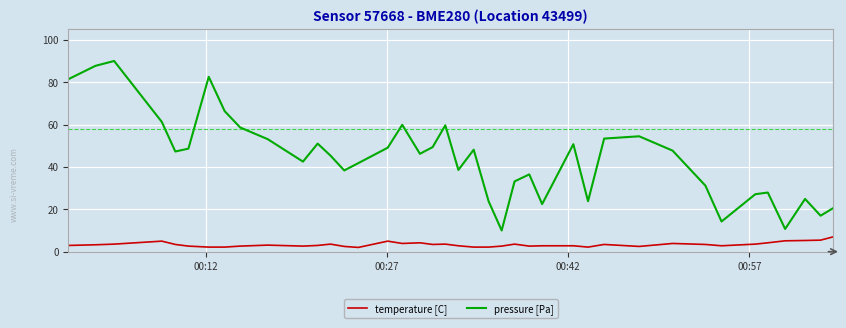

What is the minimum value shown in the chart?

2.0